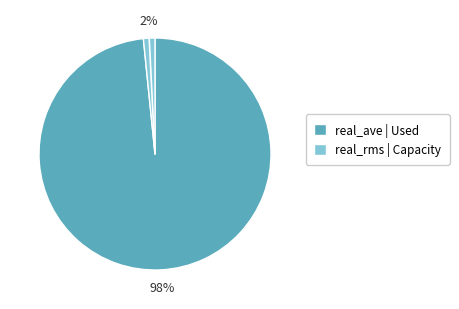

Is there any slice that represents more than half of the pie?

Yes